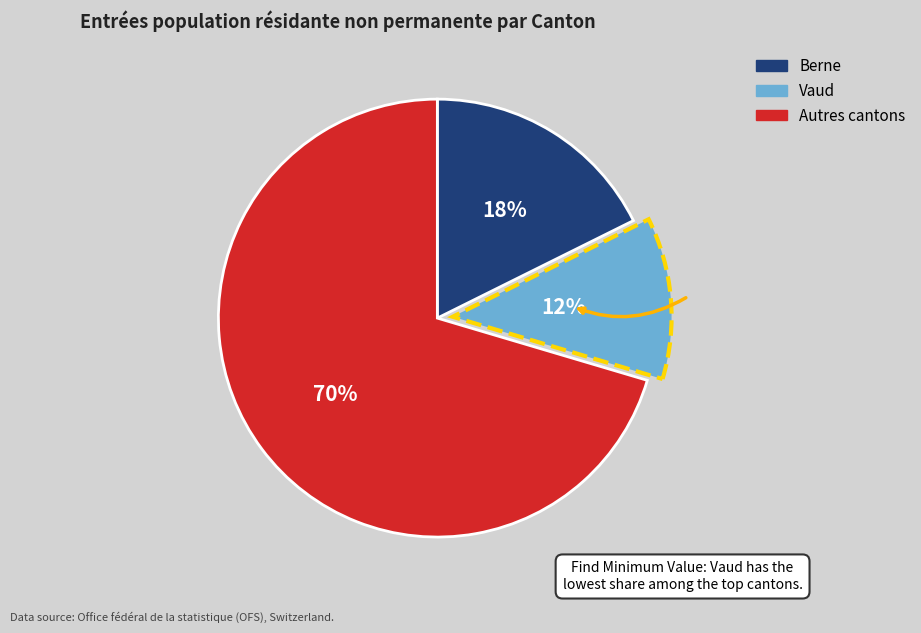

Count the number of slices in the pie.

3